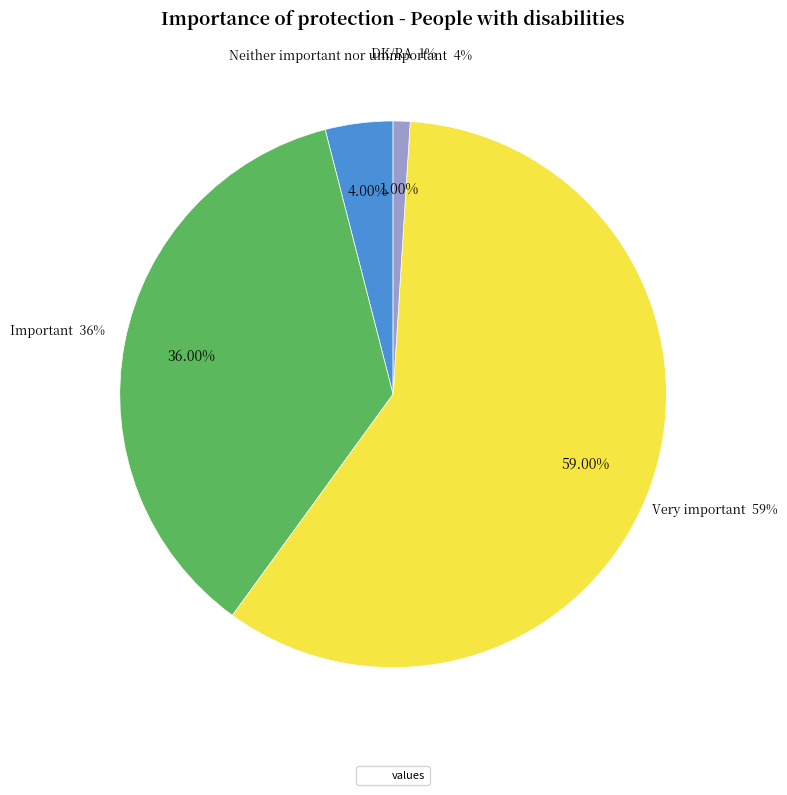

Which slice represents more than half of the pie?

Very important